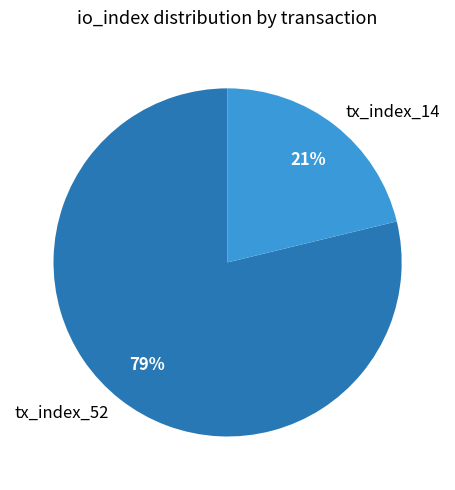

To the nearest percent, what is the difference between the largest and smallest slice percentages?

58%